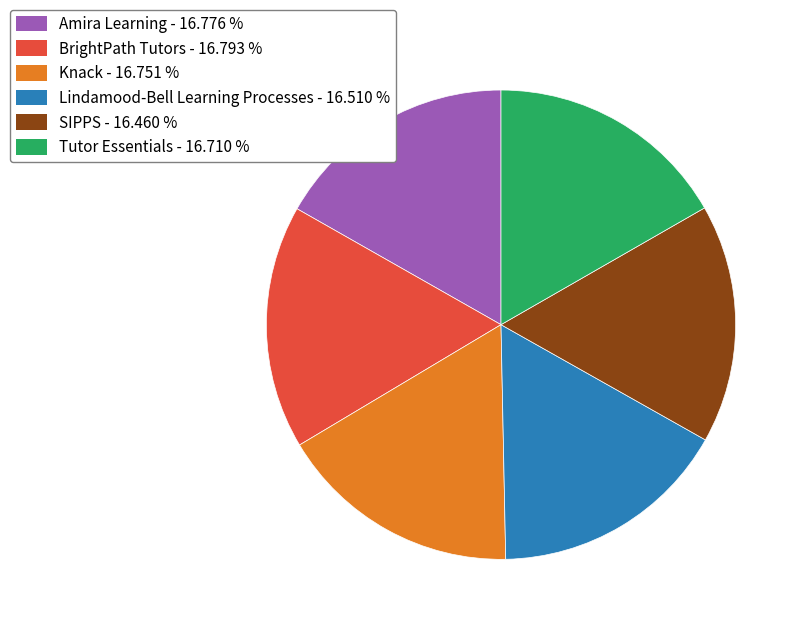

What is the ratio of the value at Knack - 16.751 % to the value at Amira Learning - 16.776 %?

1.0